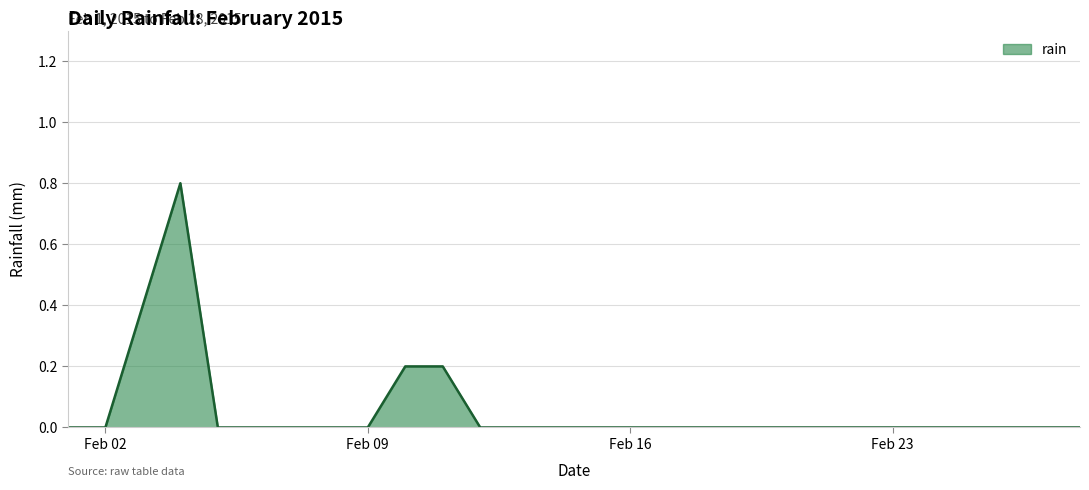

What is the difference between the maximum and minimum values?

0.8